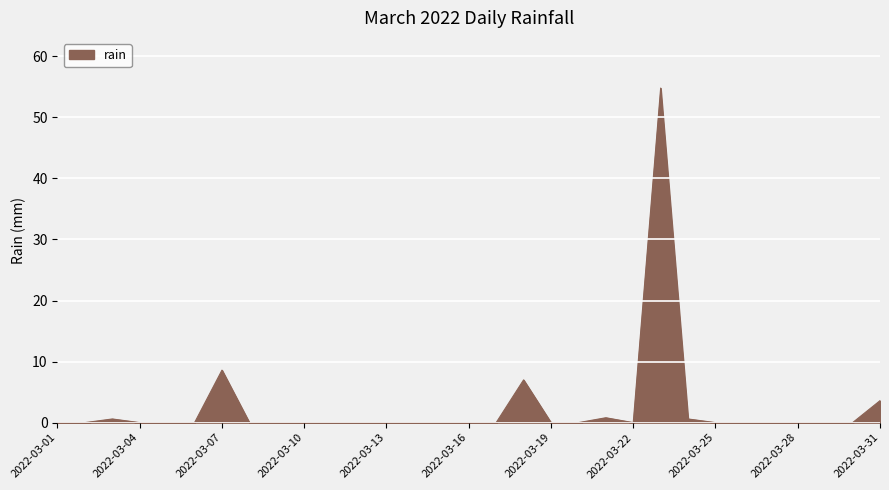

What is the greatest value displayed?

54.8